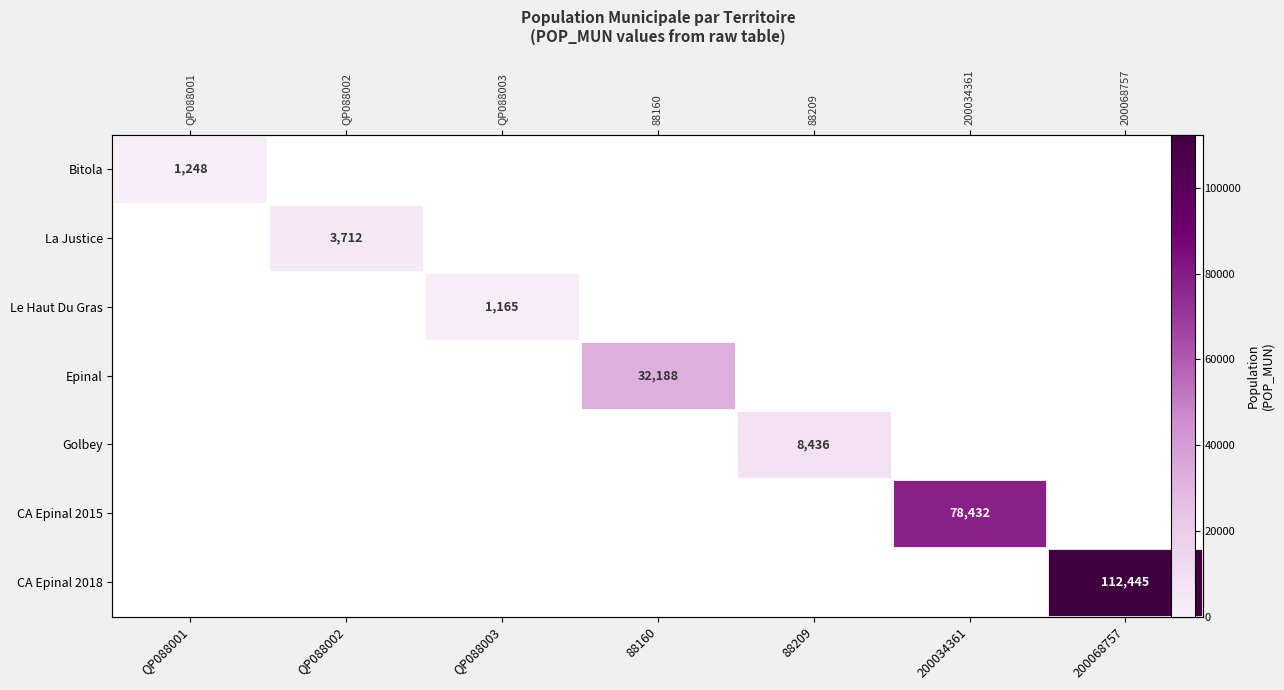

What is the maximum value shown in the chart?

112445